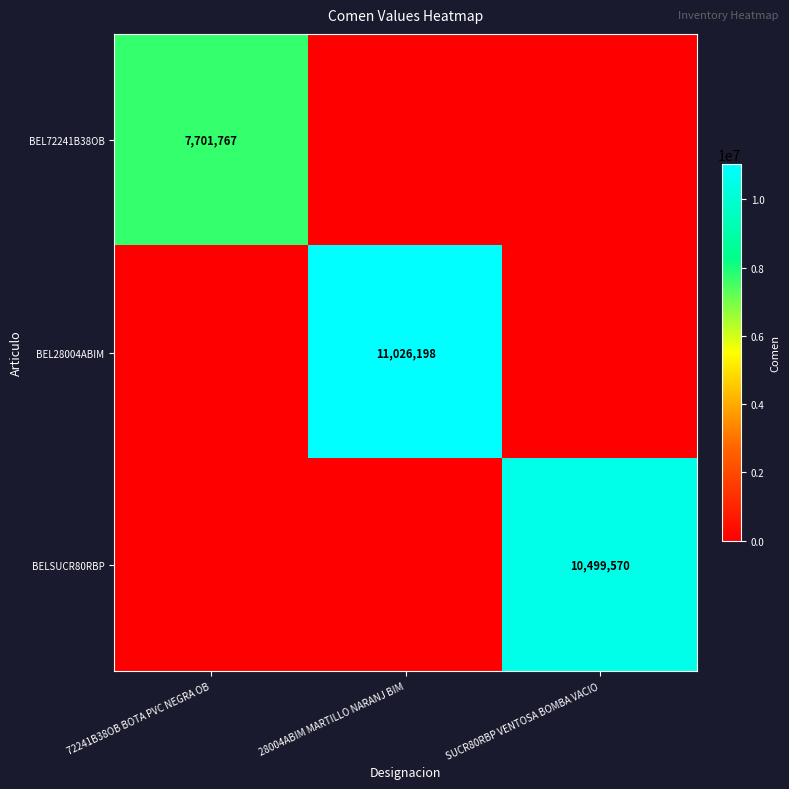

How many categories are shown in the chart?

3